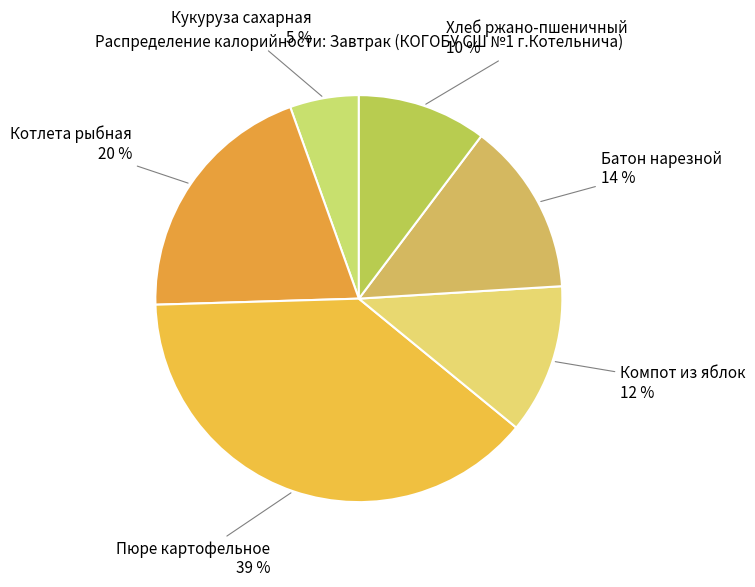

The Хлеб ржано-пшеничный slice represents 10% of the pie. True or false?

True